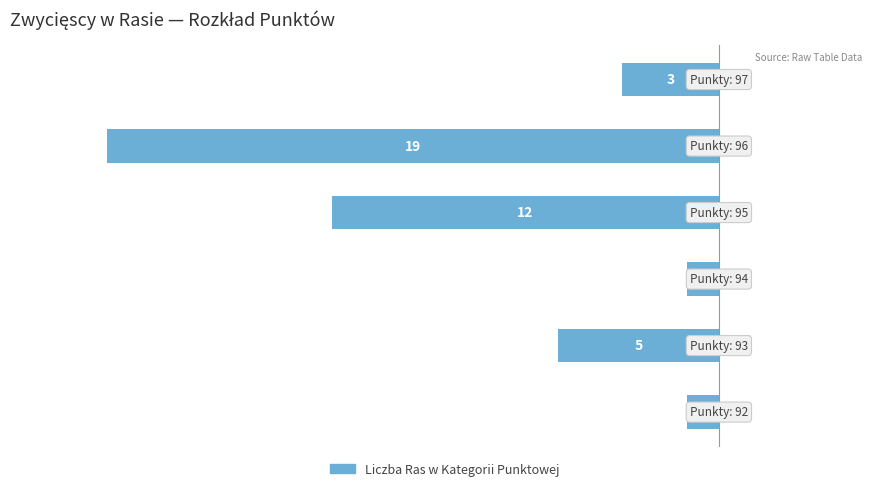

How many bars are there in total?

6